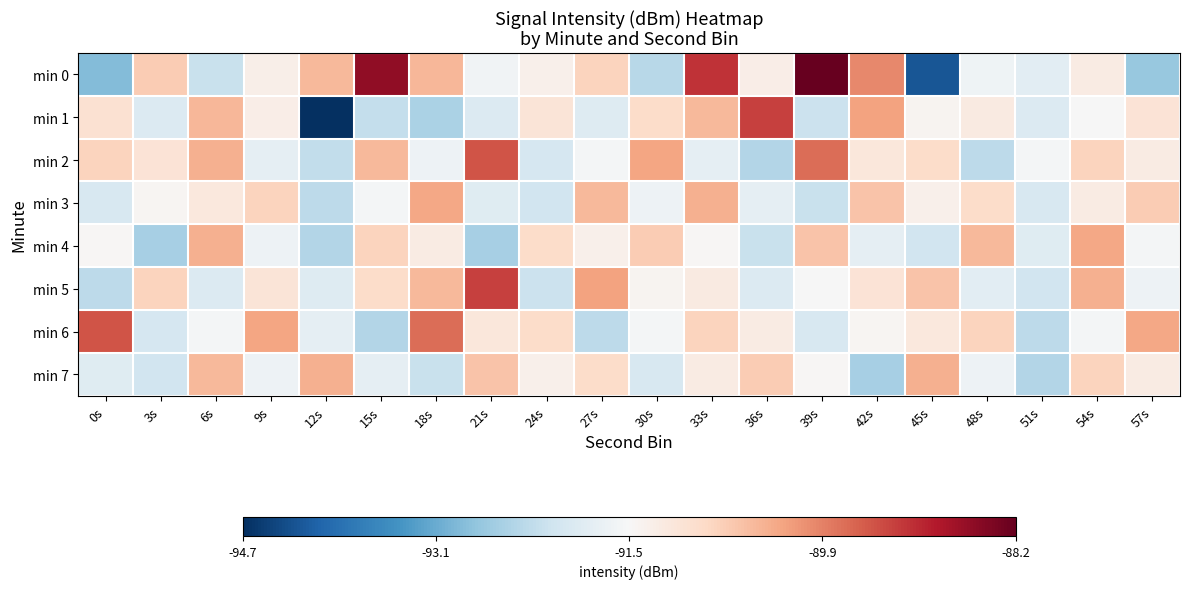

How many categories are shown in the chart?

20